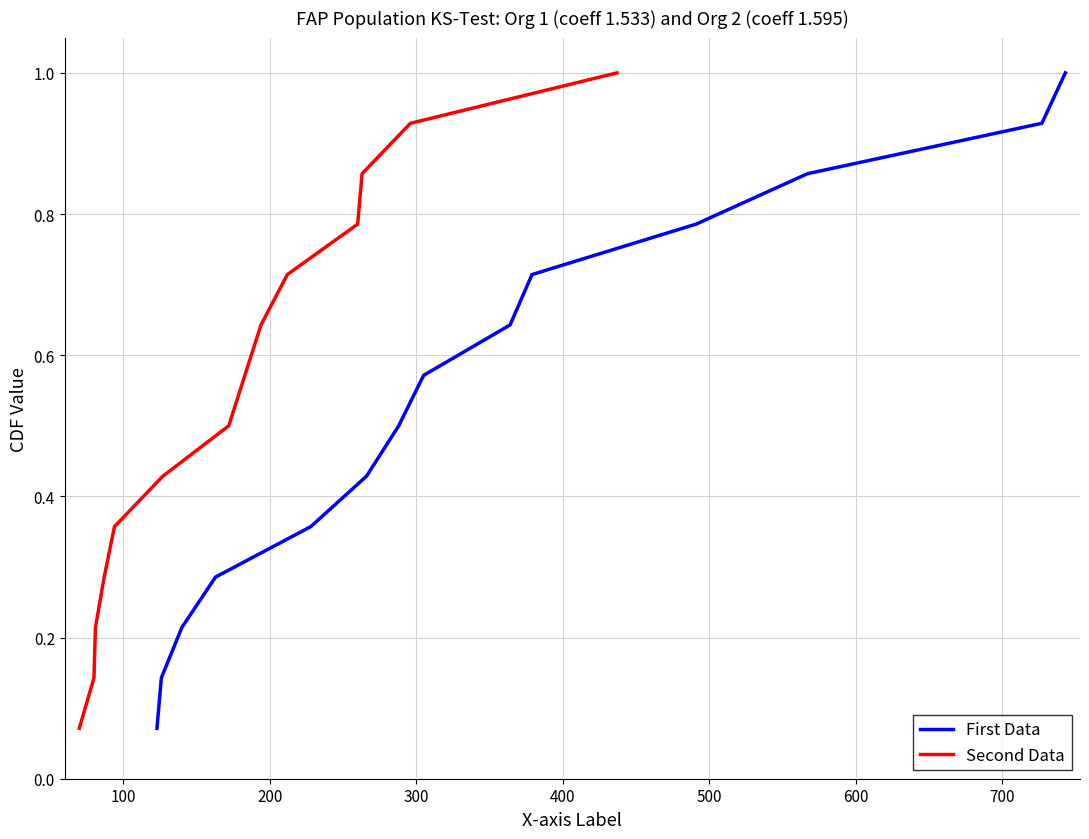

What is the highest value of the First Data series?

1.0